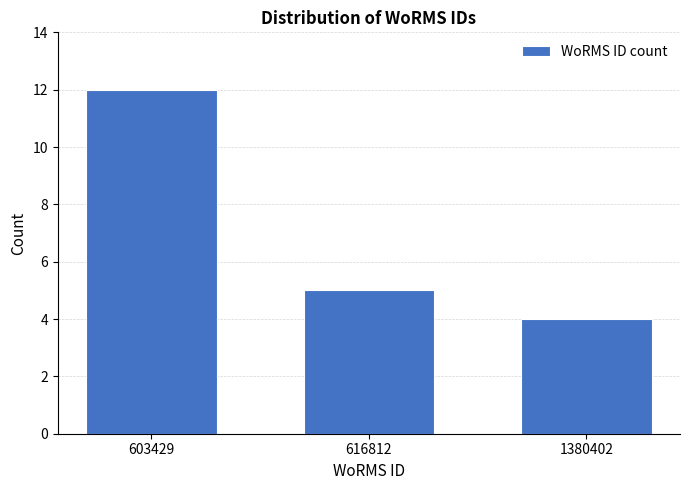

Reading left to right, what are all the values shown in this chart?

603429=12	616812=5	1380402=4